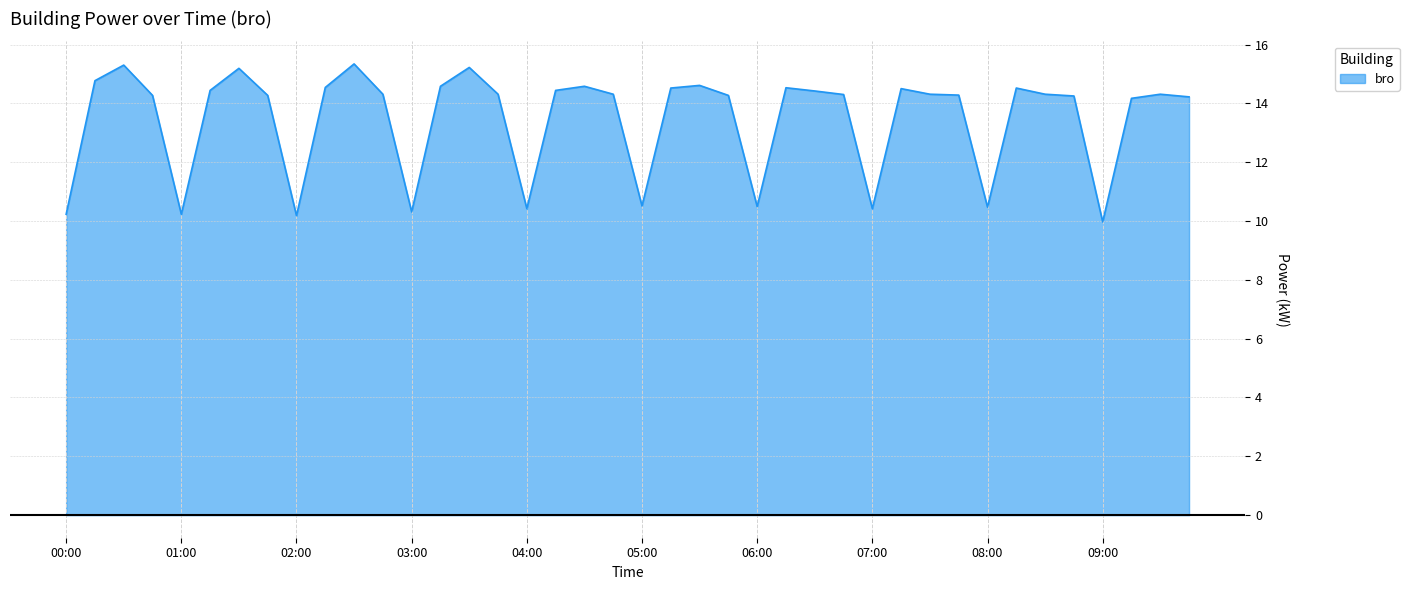

What is the smallest value displayed?

10.0